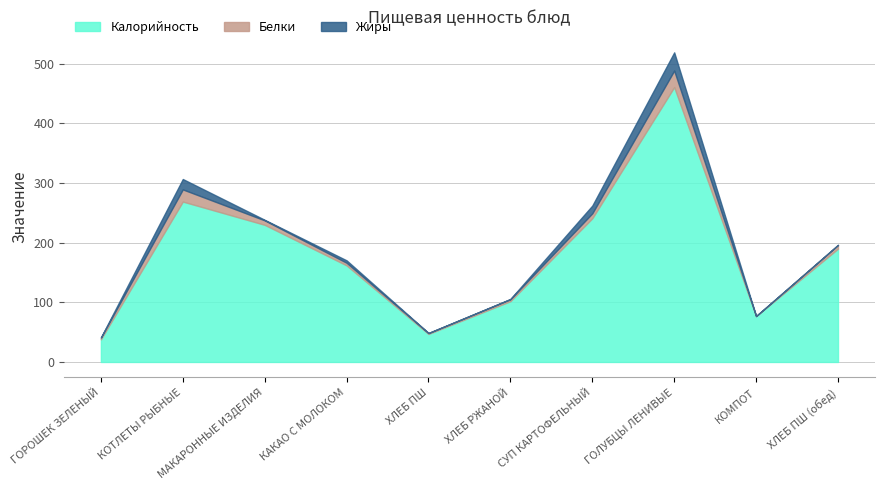

Does the chart display data point markers on the line(s)?

No